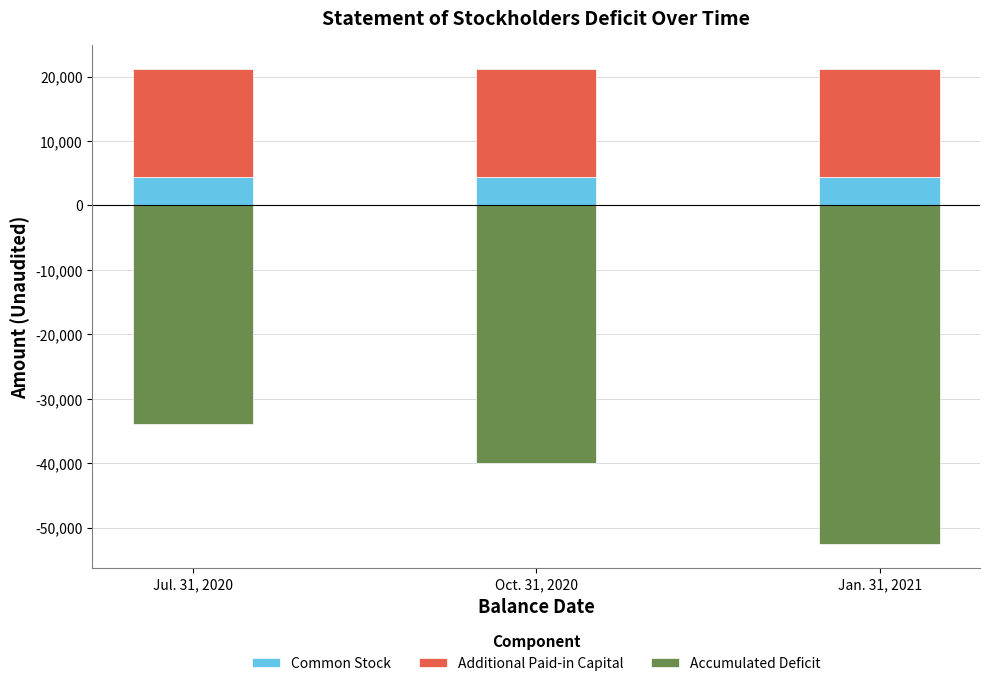

What are all the series names shown in the legend?

Common Stock, Additional Paid-in Capital, Accumulated Deficit